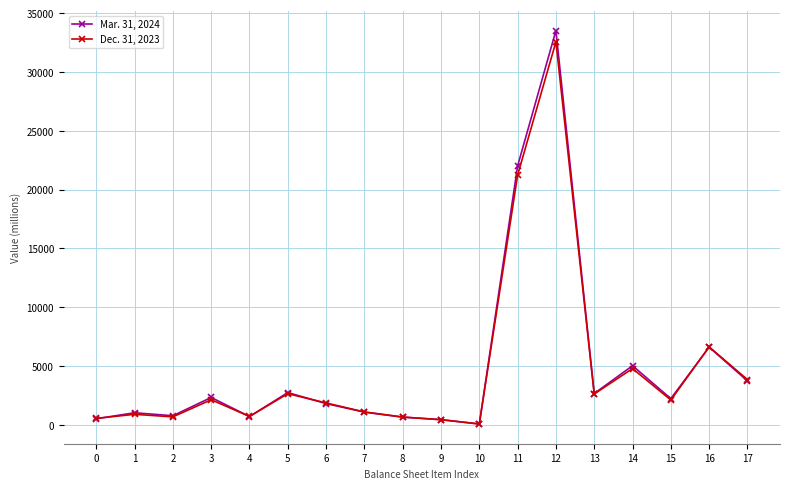

What is the value of the Mar. 31, 2024 point at the 17th from the left?

6610